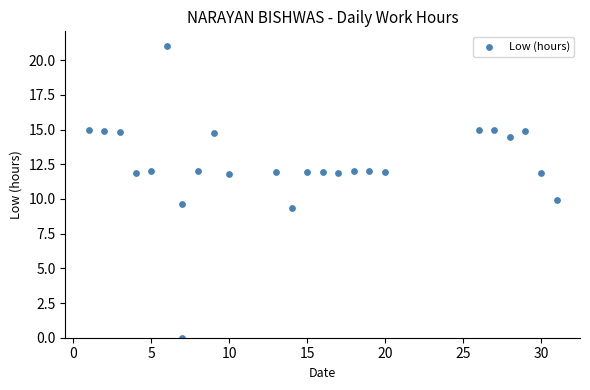

What is the range of Y values (max minus min)?

21.0